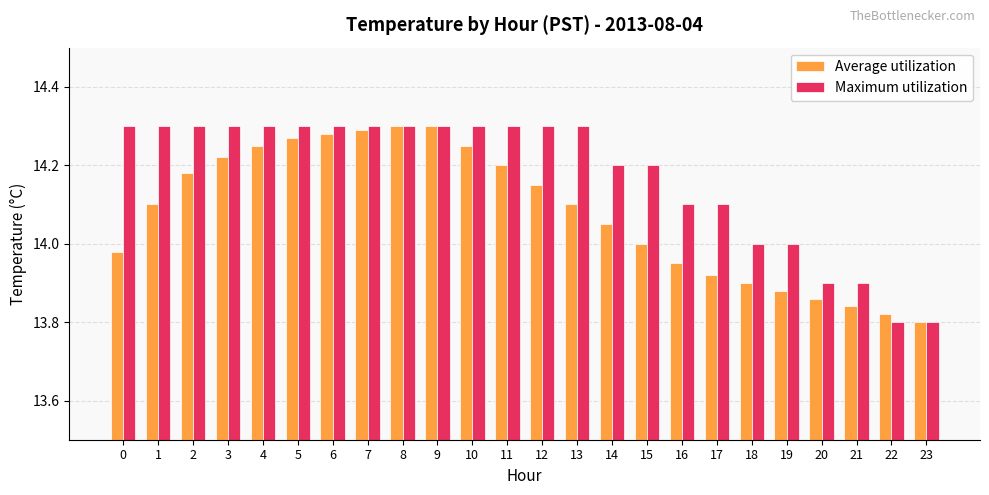

The Average utilization series shows 14.3 at 9. True or false?

True